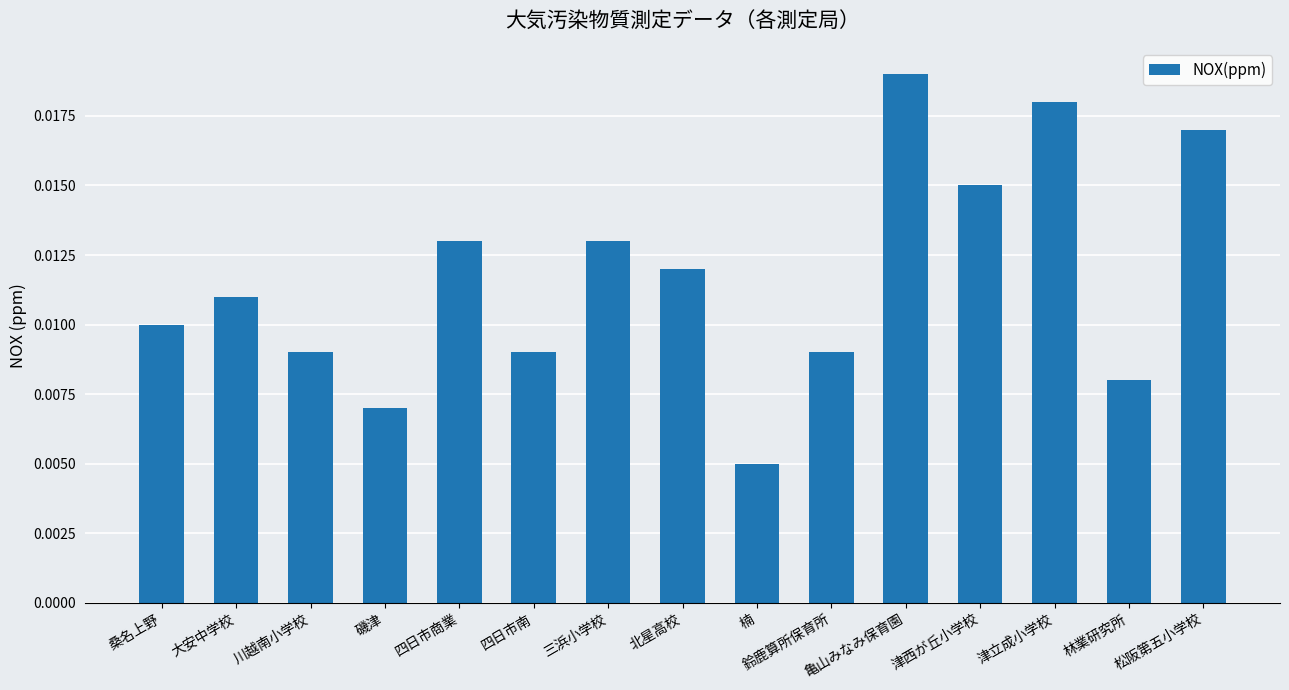

Count the values in the range 0 to 1.

15